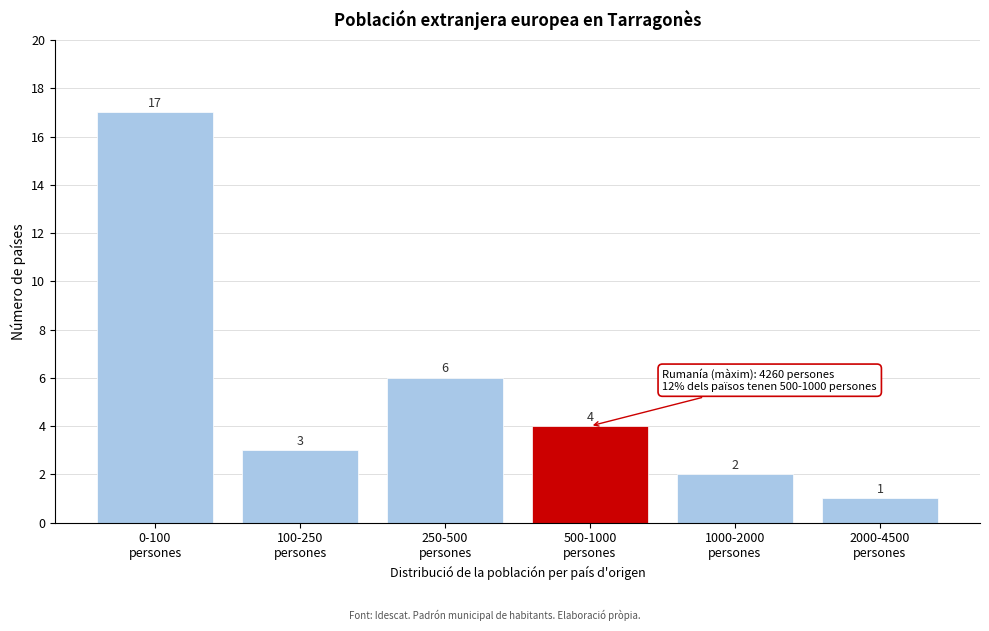

Reading right to left, extract all data points from this chart.

1	2	4	6	3	17